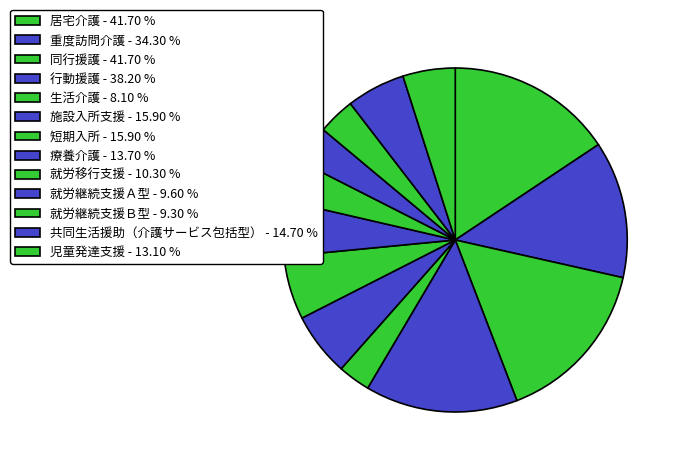

True or false: 同行援護 accounts for 16% of the total.

True